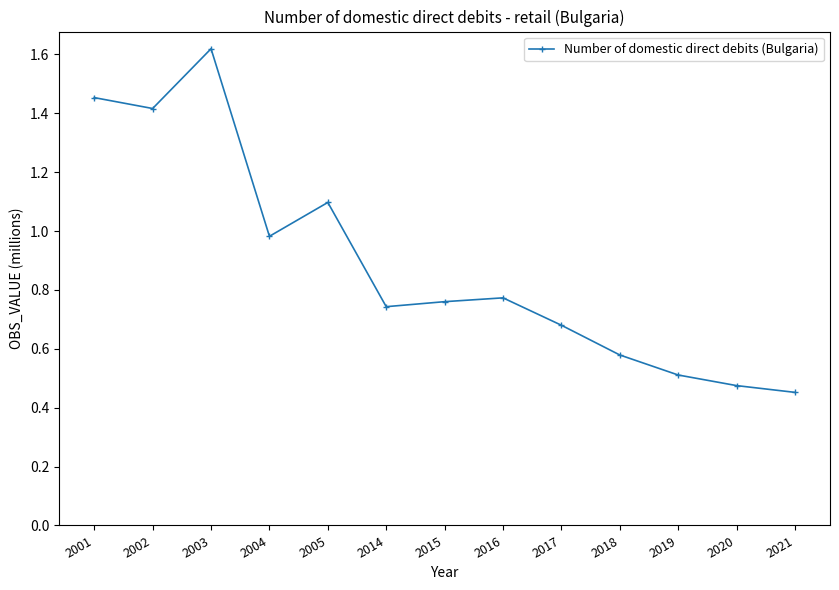

True or false: the data shows 0.4 at 2014.

False